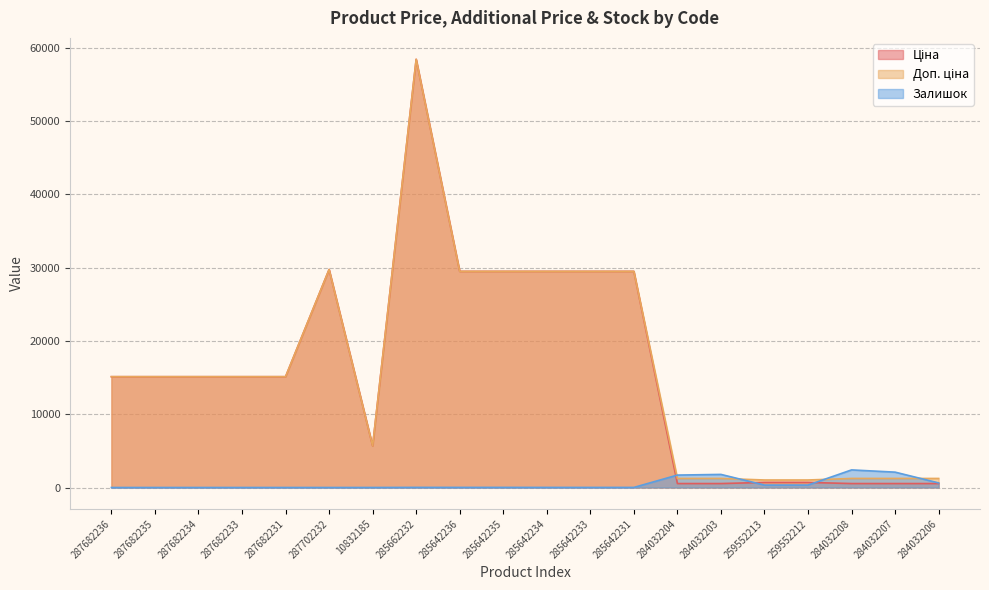

In Доп. ціна, how many points are higher than both neighbors (excluding endpoints)?

2